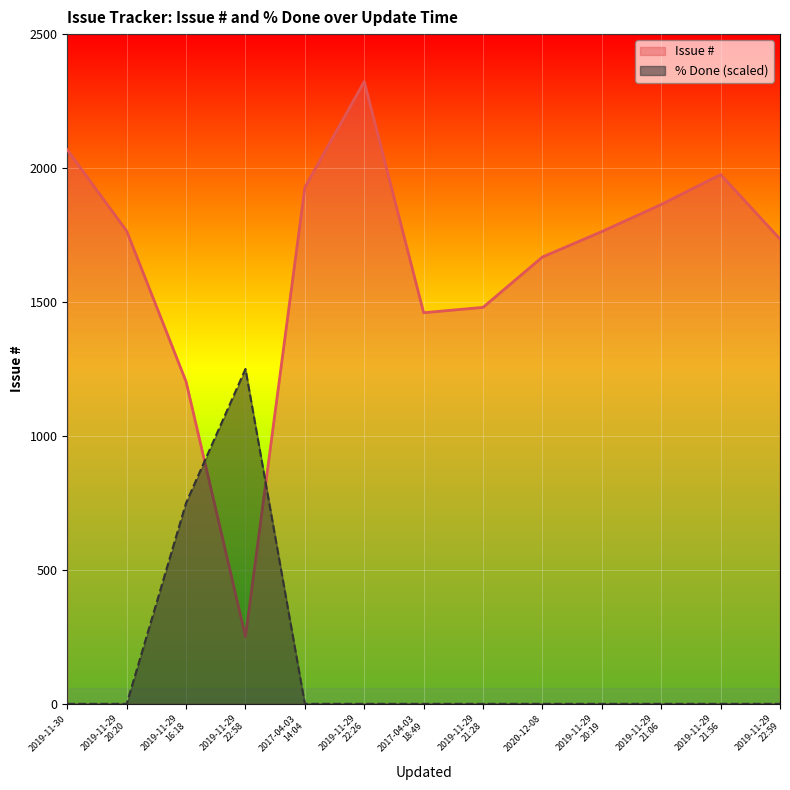

Which label corresponds to the smallest value in the chart?

2019-11-30